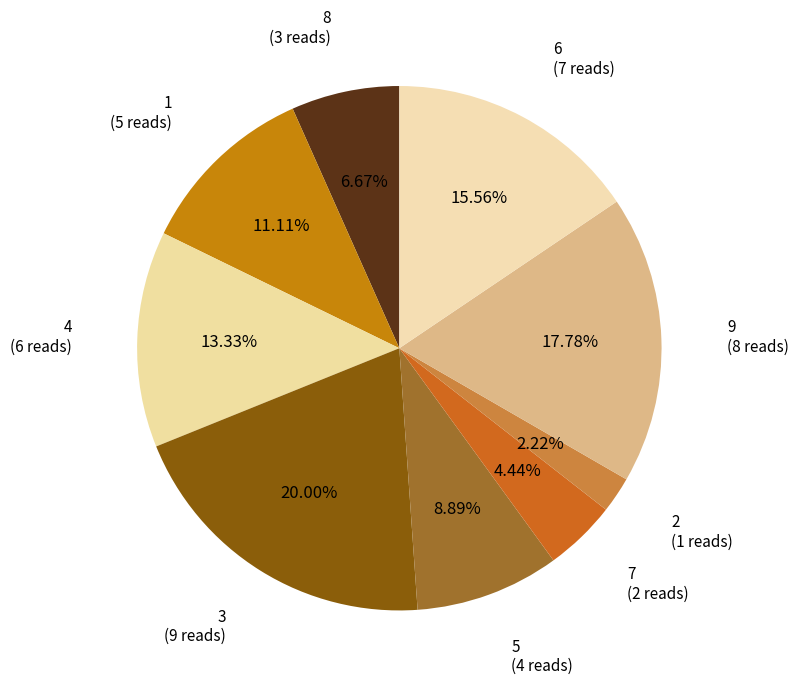

Is the sum of 4 and 3 greater than half?

No